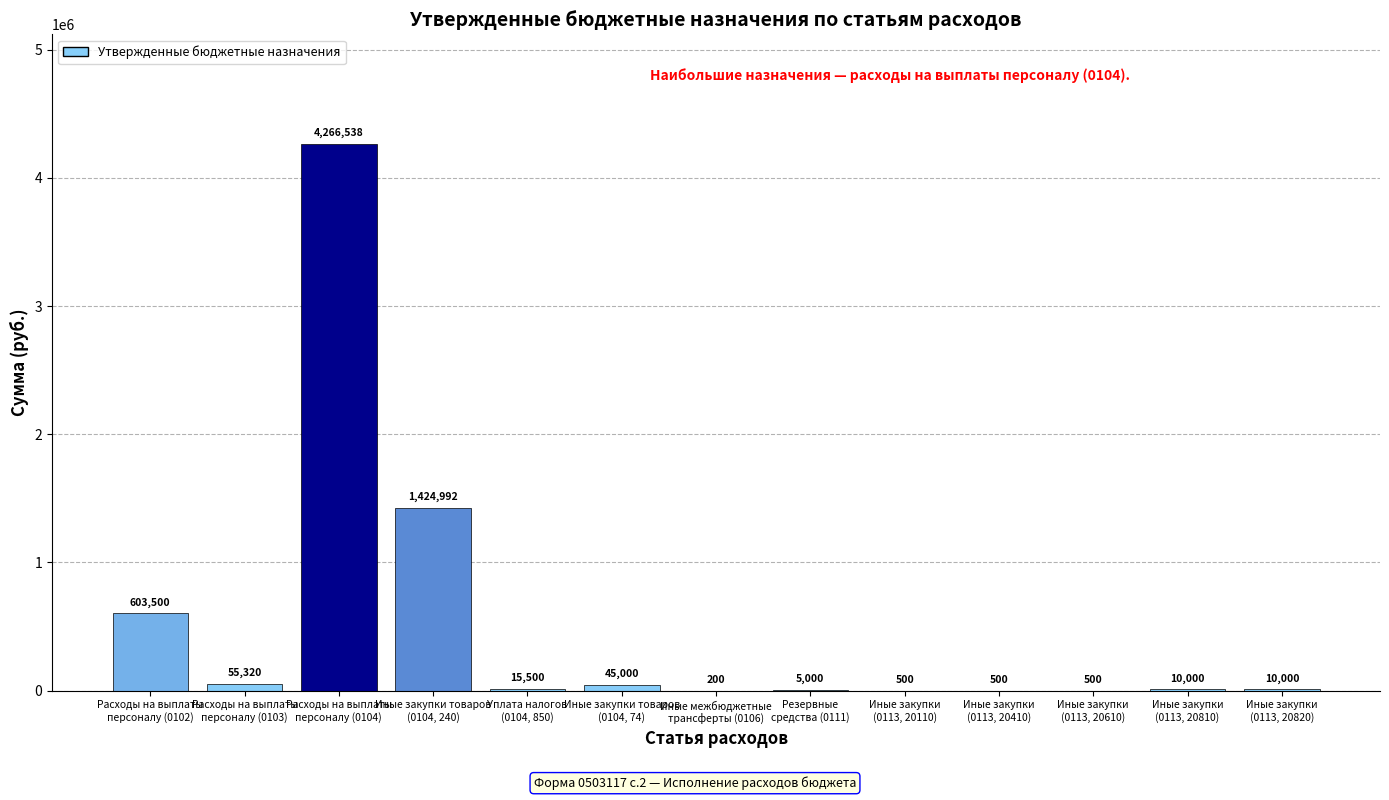

The chart shows a value of 5000 at Резервные
средства (0111). True or false?

True